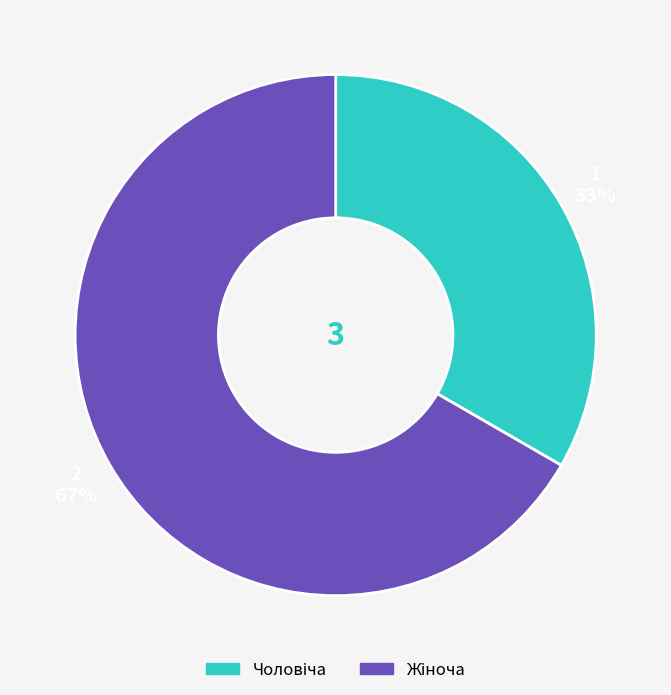

To the nearest percent, what is the average slice percentage?

50%